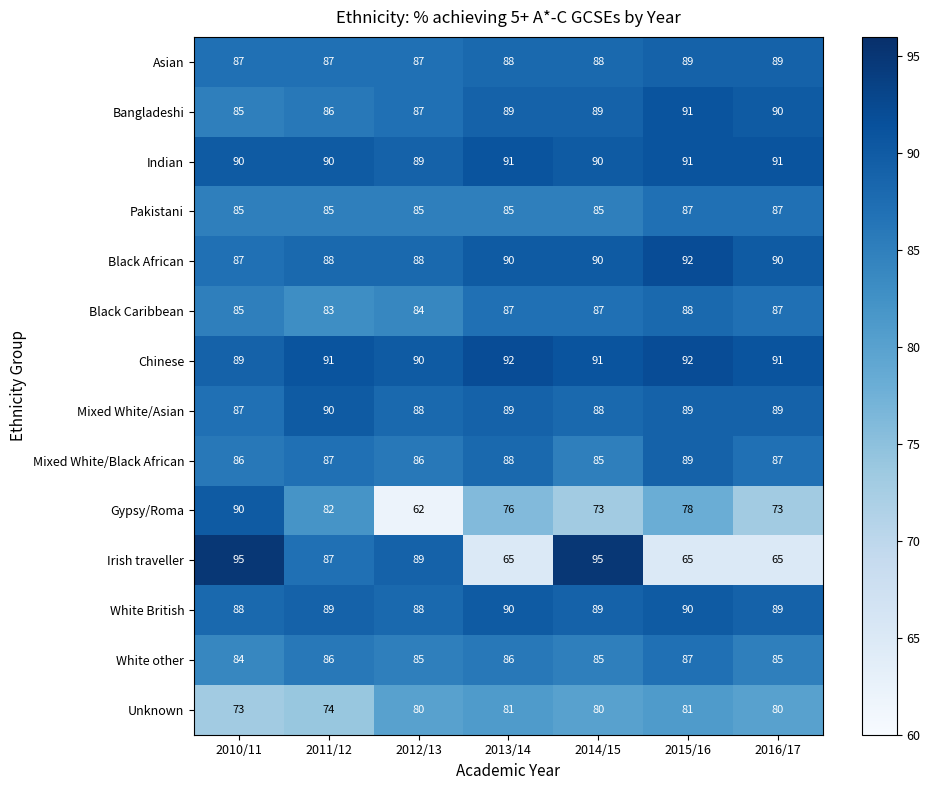

How many Mixed White/Black African values are between 86 and 88?

5